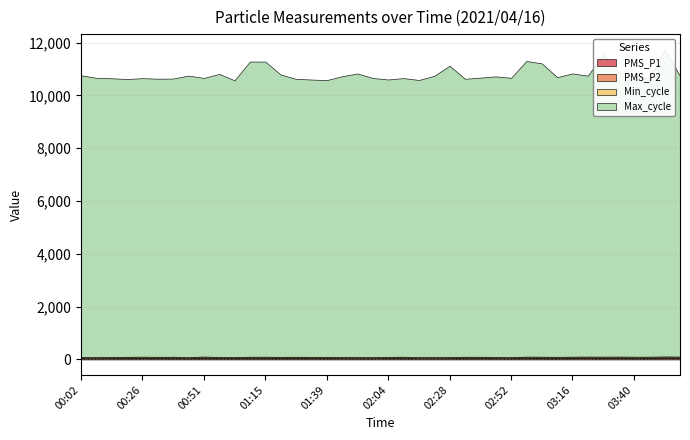

True or false: Min_cycle and PMS_P1 cross at least once.

False